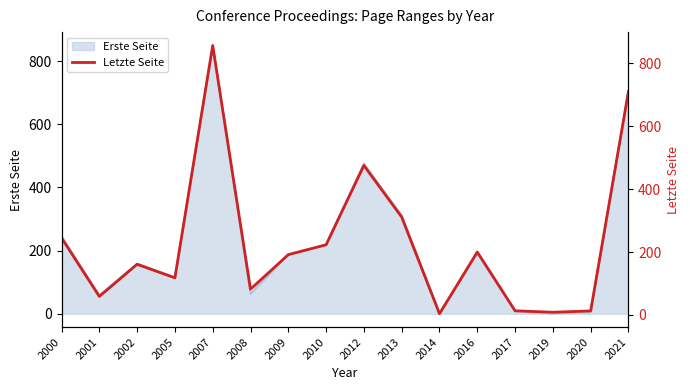

How many interior local peaks (higher than both neighbors) does the data have?

4